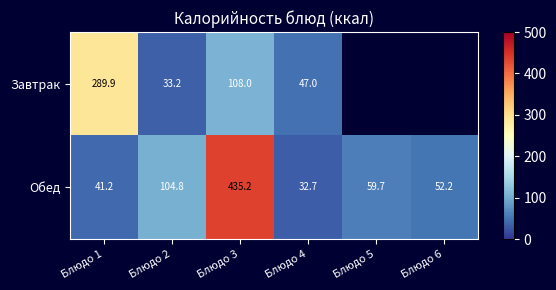

At which label does Обед reach its peak?

Блюдо 3